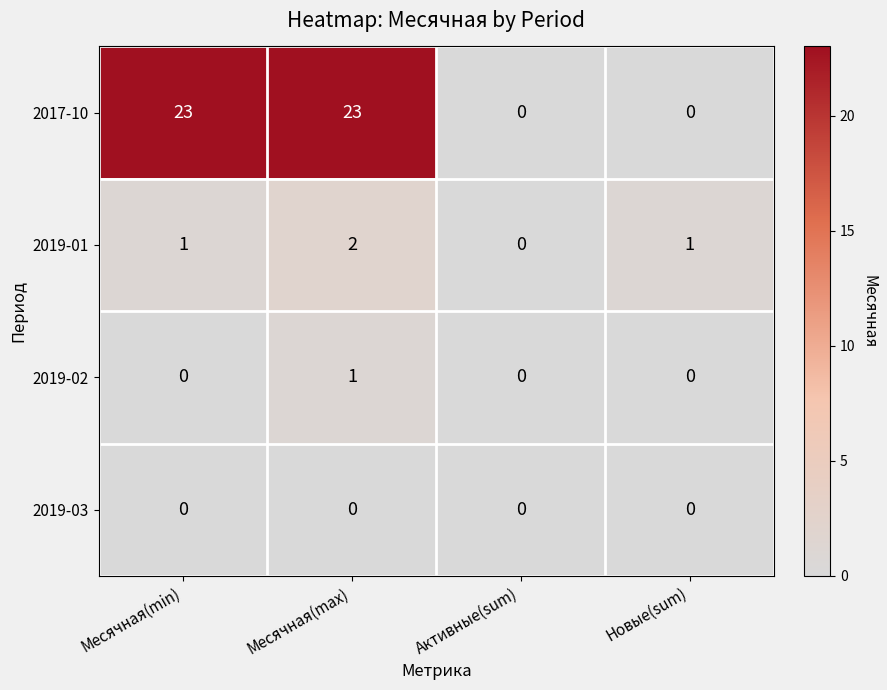

How many data points does each series have?

4